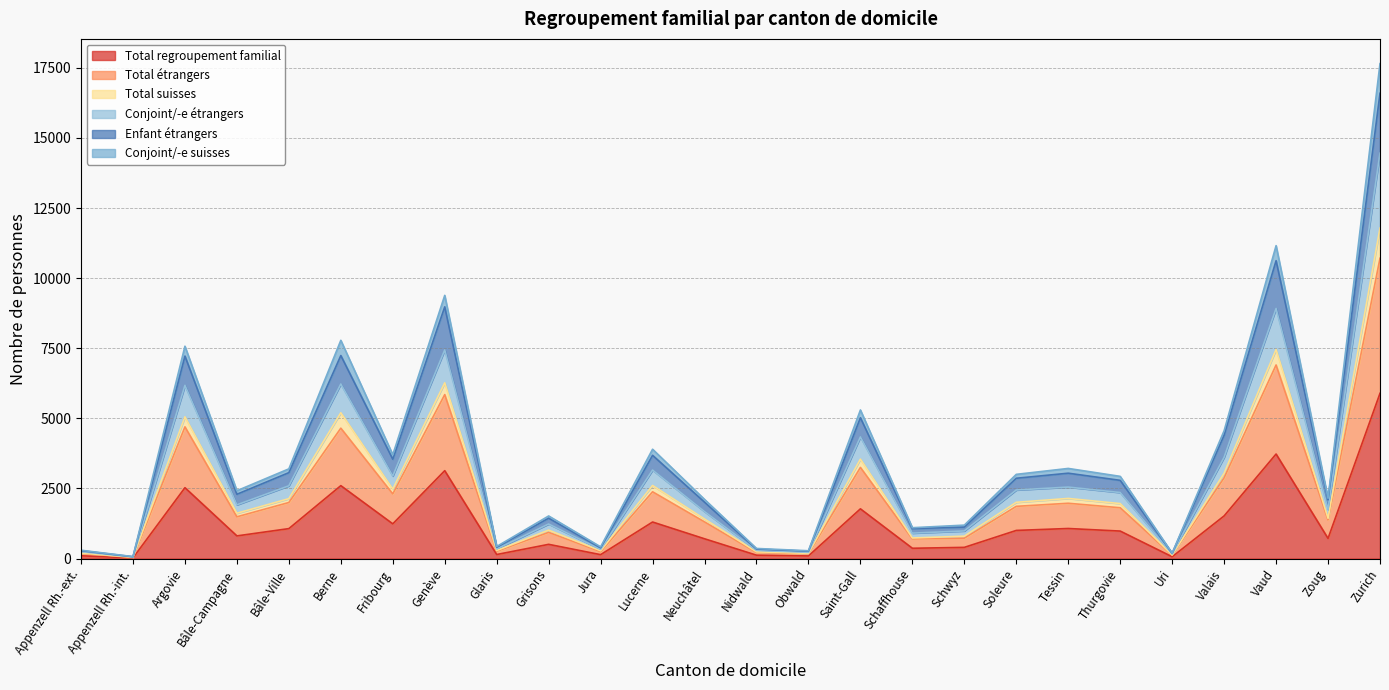

What is the label of the 26th point from the right?

Appenzell Rh.-ext.